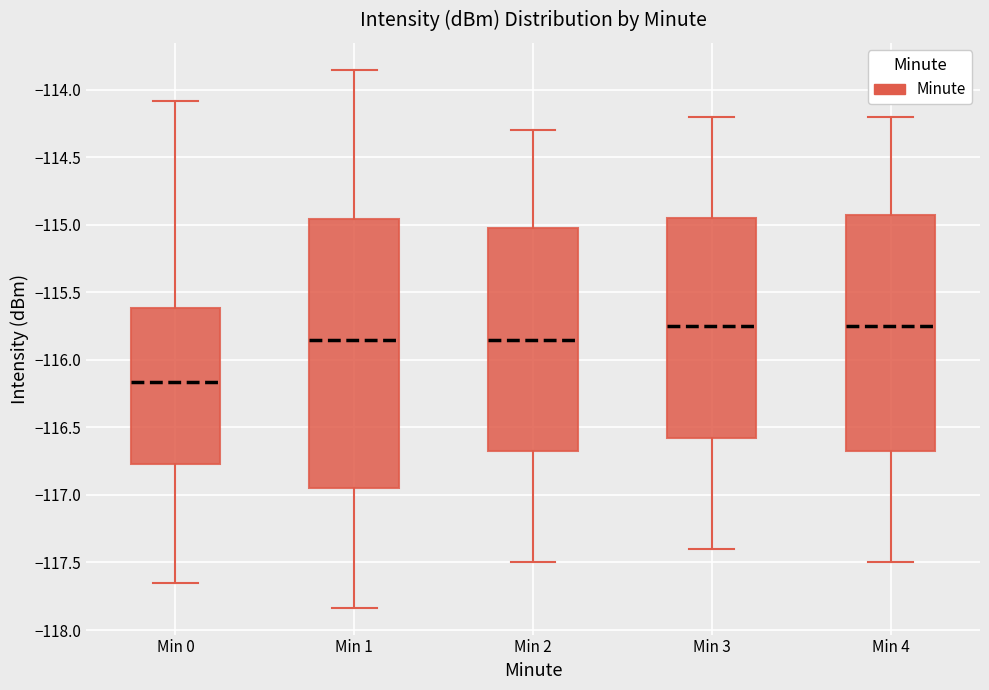

Reading left to right, transcribe this box plot: for each box, give where its median line is, the range the box spans, and where its two whiskers end, as read against the y-axis. The values are not printed on the chart, so give them approximately, as read against the axis.

Min 0: median -116.15, box -116.75 to -115.60, whiskers -117.65 to -114.10
Min 1: median -115.85, box -116.95 to -114.95, whiskers -117.85 to -113.85
Min 2: median -115.85, box -116.65 to -115.00, whiskers -117.50 to -114.30
Min 3: median -115.75, box -116.55 to -114.95, whiskers -117.40 to -114.20
Min 4: median -115.75, box -116.65 to -114.90, whiskers -117.50 to -114.20